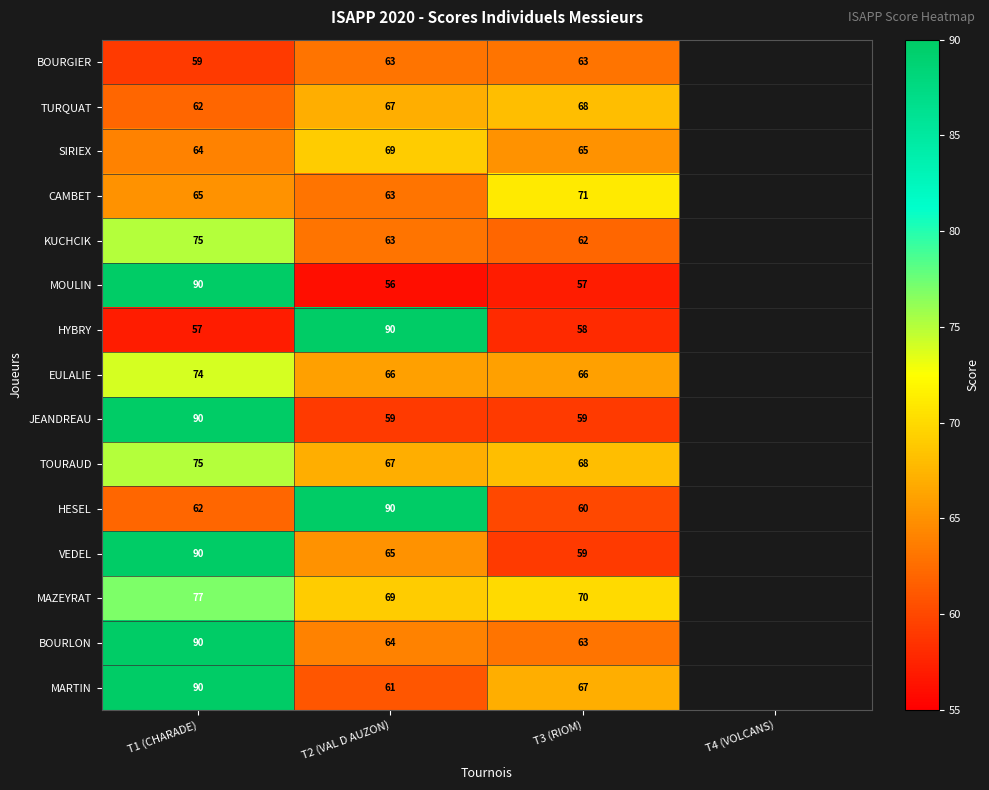

True or false: BOURGIER has a value of 89 at T3 (RIOM).

False